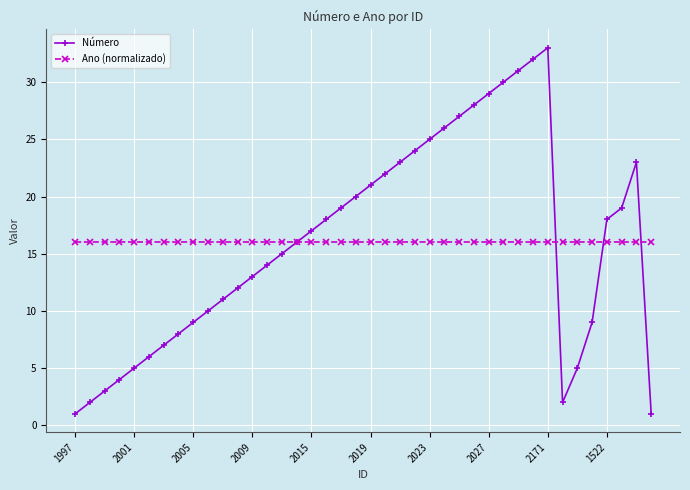

How many interior local peaks does the Número series have?

2